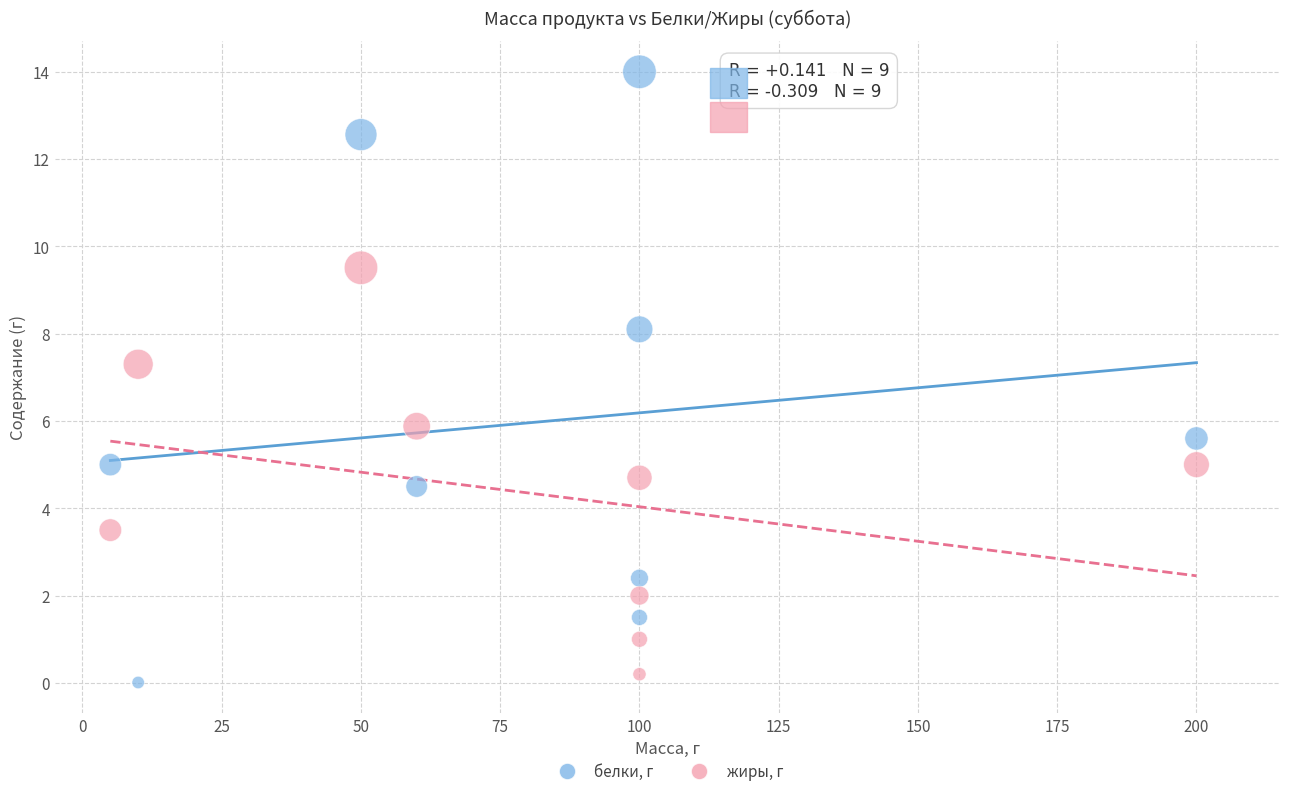

Which series has the largest Y range (max minus min)?

белки, г